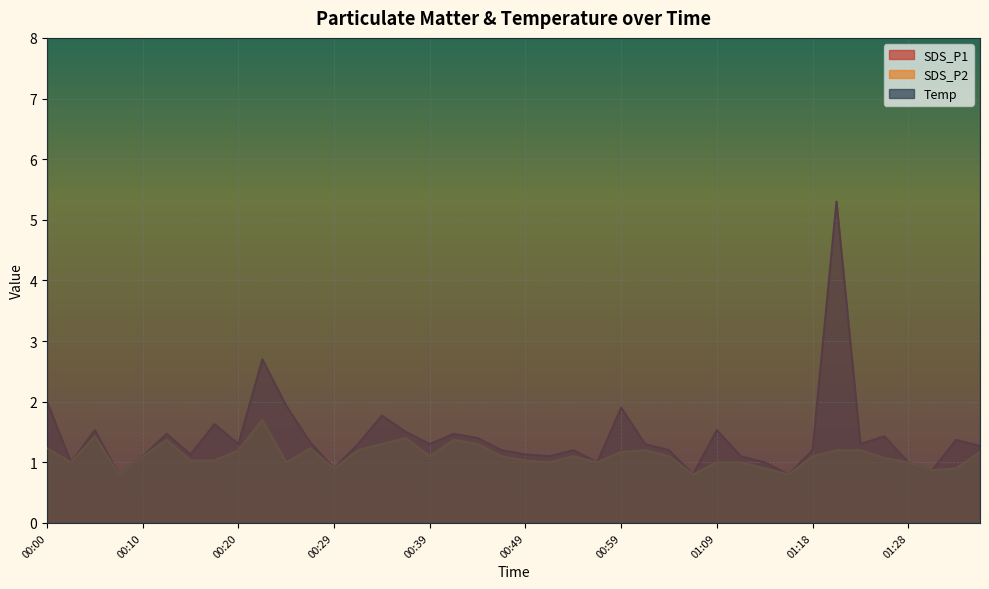

The value of SDS_P1 at 00:47 is 0.6. True or false?

False